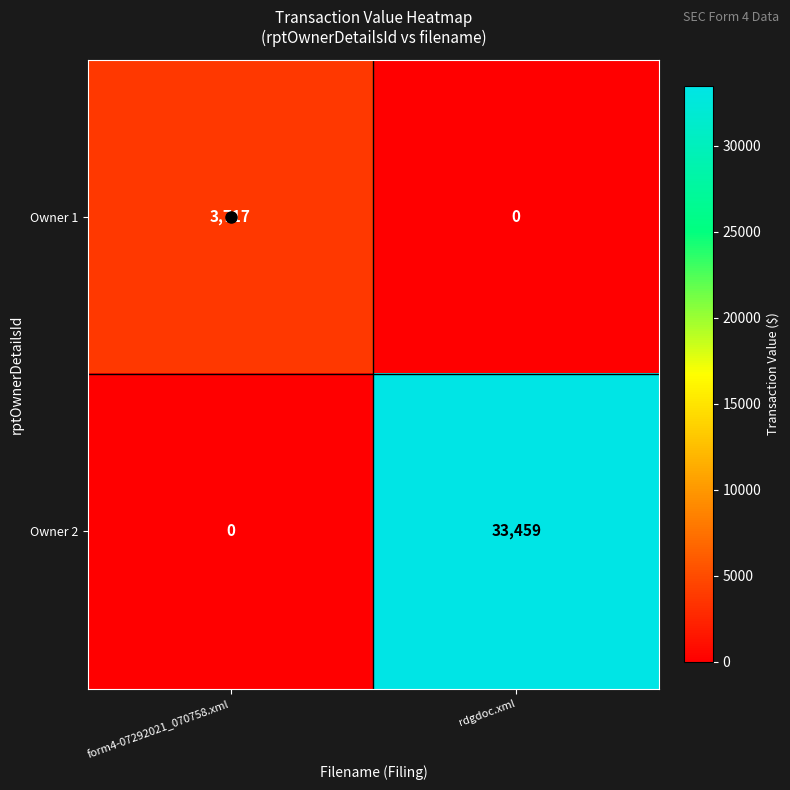

How many positive values does the Owner 1 series have?

1